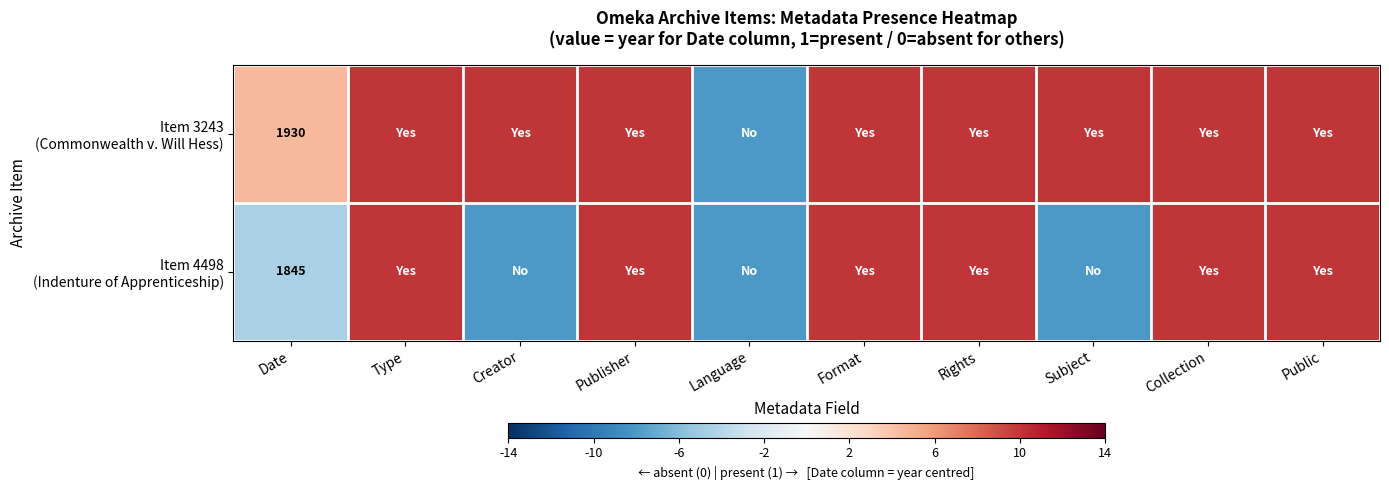

At Rights, list the series in order from largest to smallest.

Item 3243 (Commonwealth v. Will Hess), Item 4498 (Indenture of Apprenticeship)